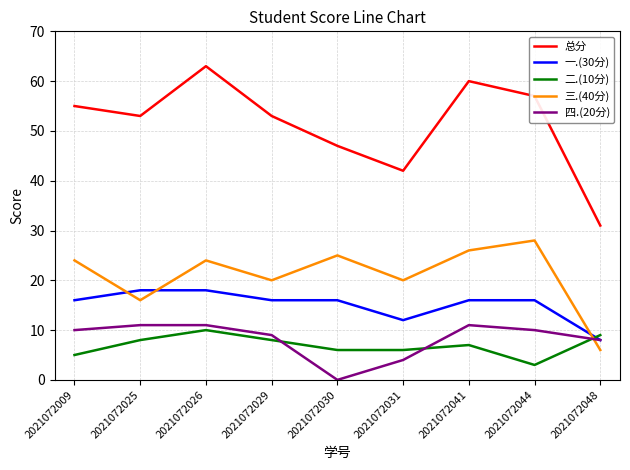

At which category is the sum across all series the highest?

2021072026